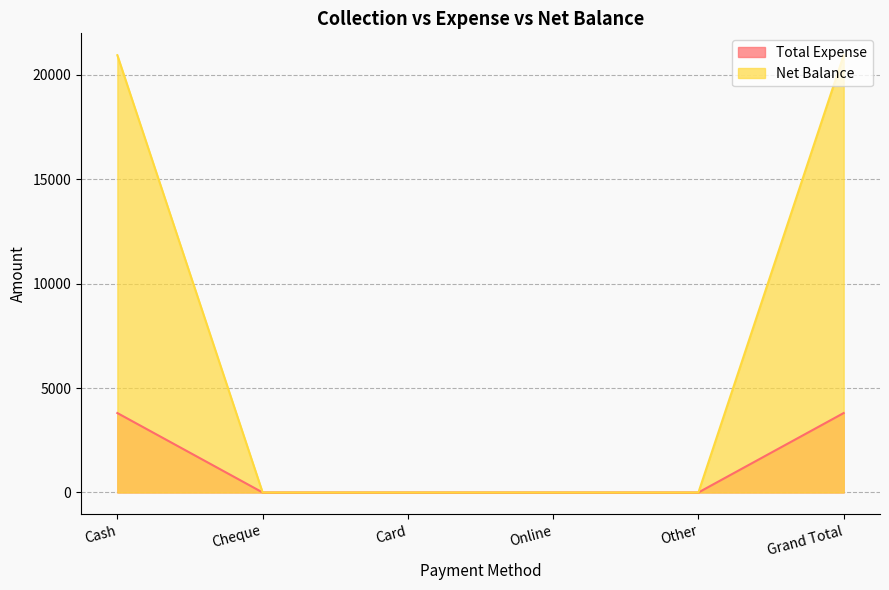

What is the label of the 2nd point from the left?

Cheque